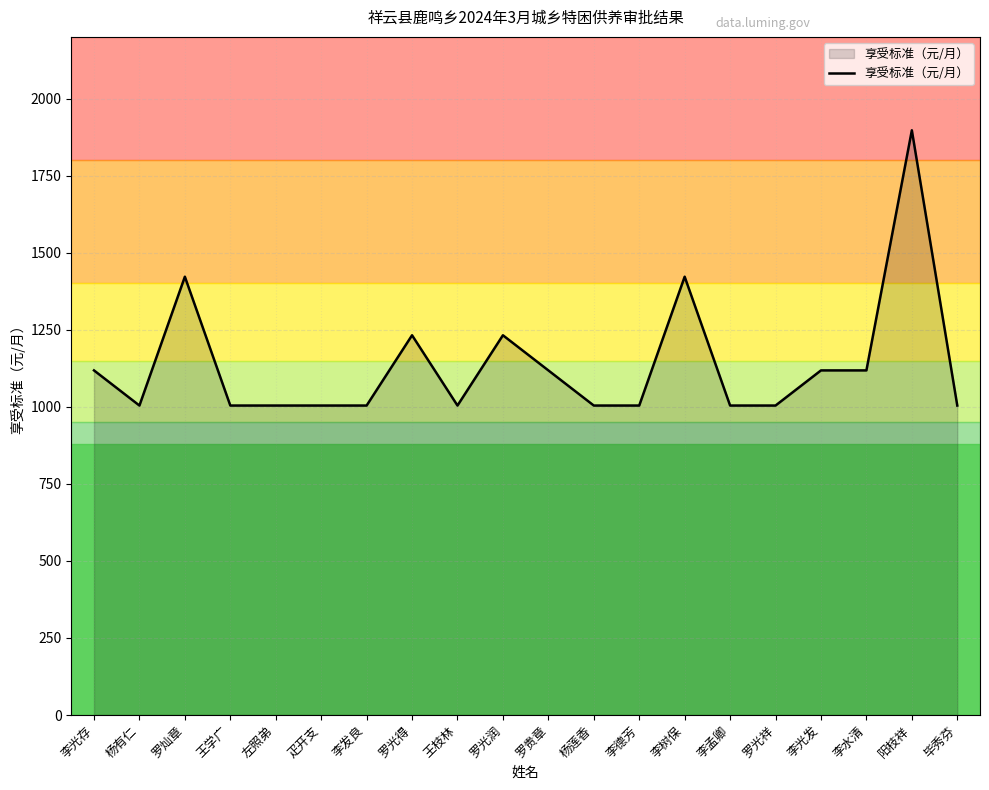

Is it true that the value at 李德芳 is 1004?

True